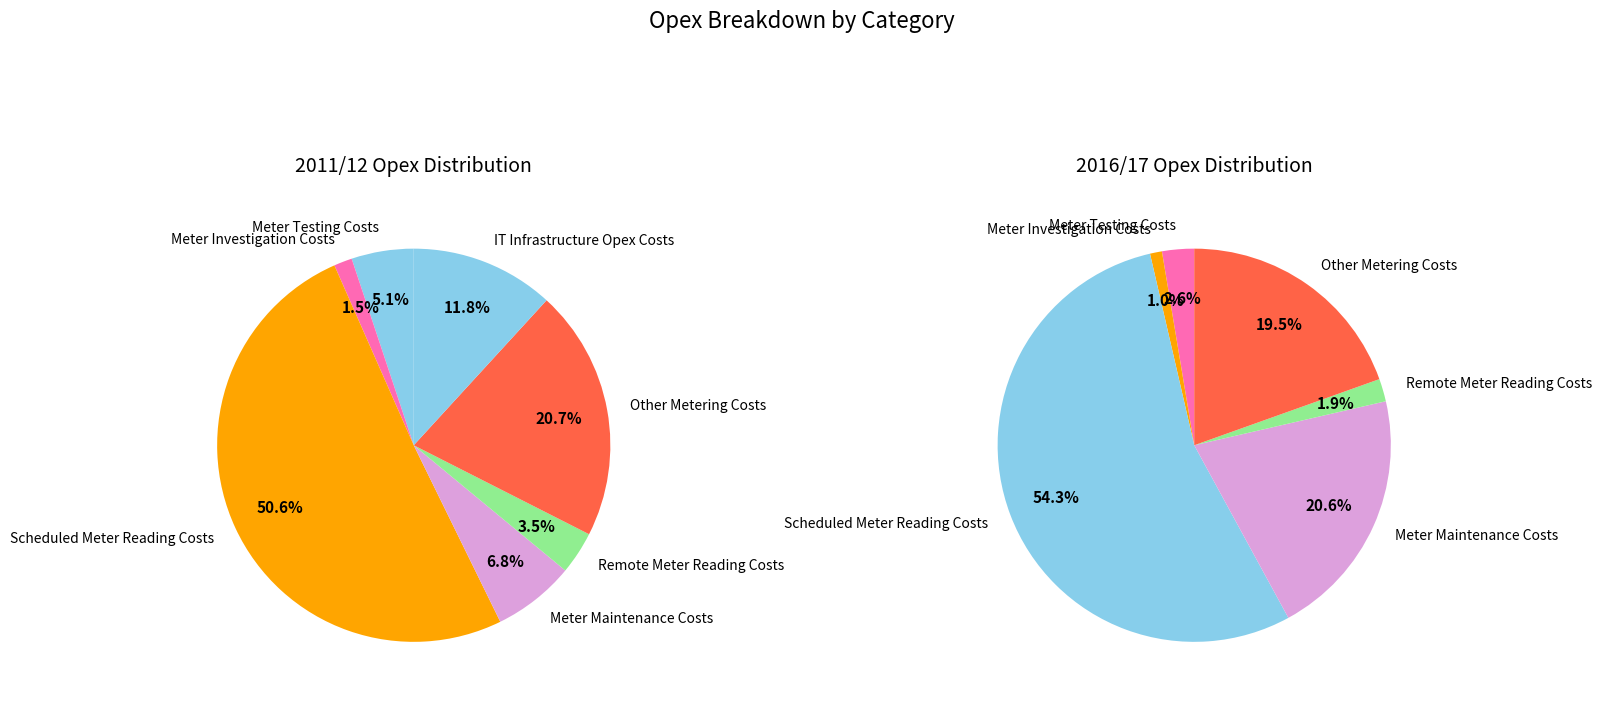

What portion of the pie excludes opex_values_2011?

94.9%